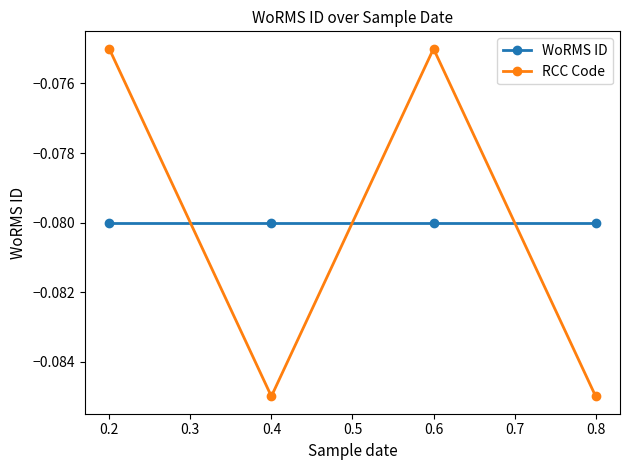

Which series ends up on top after the final intersection of RCC Code and WoRMS ID?

WoRMS ID